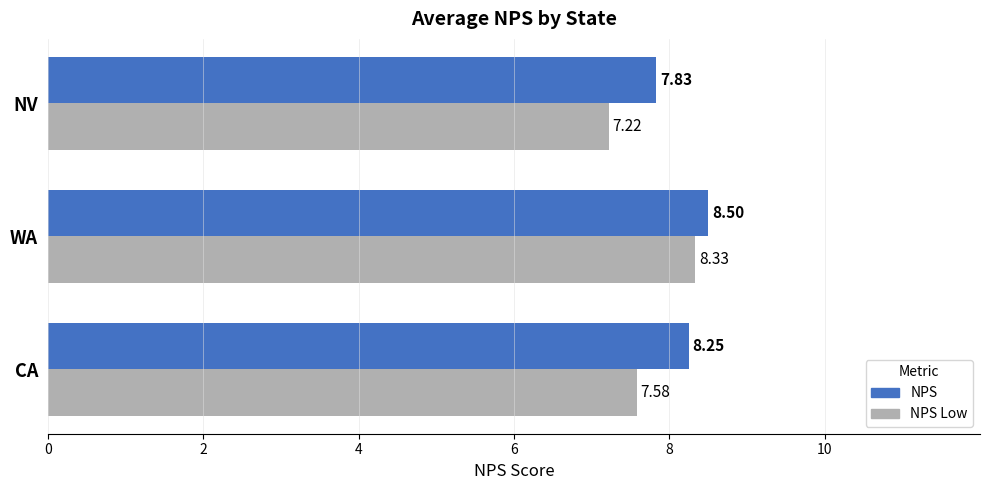

At which category is the sum across all series the highest?

WA